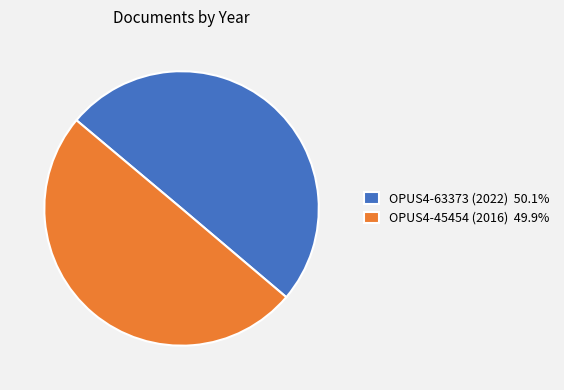

Approximately how many times larger is the value at OPUS4-45454 (2016) compared to OPUS4-63373 (2022)?

1.0